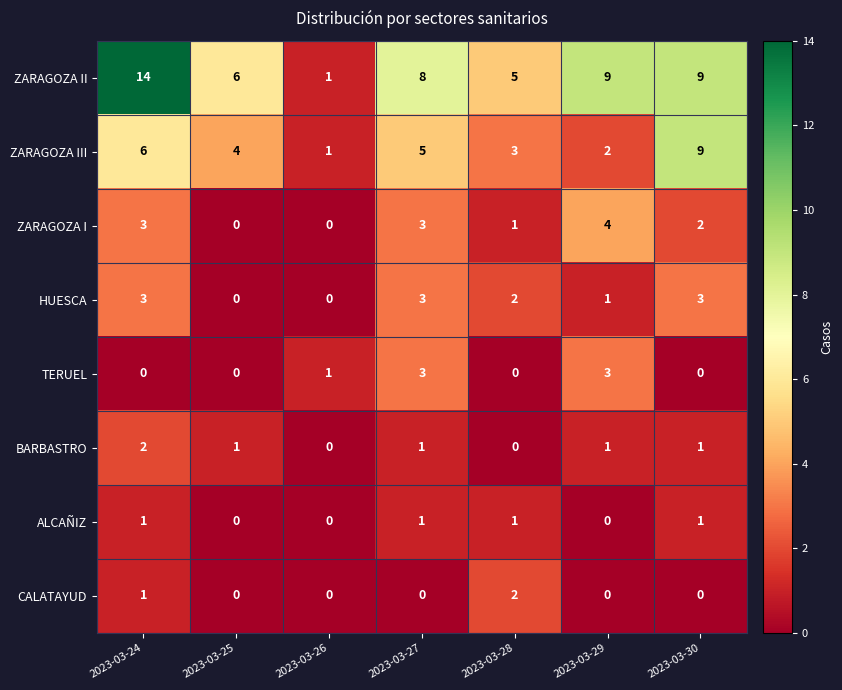

What is the highest value of the ZARAGOZA II series?

14